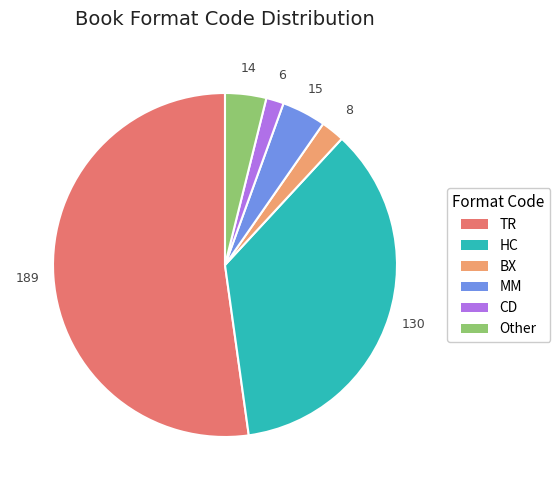

How many slices are in this pie chart?

6